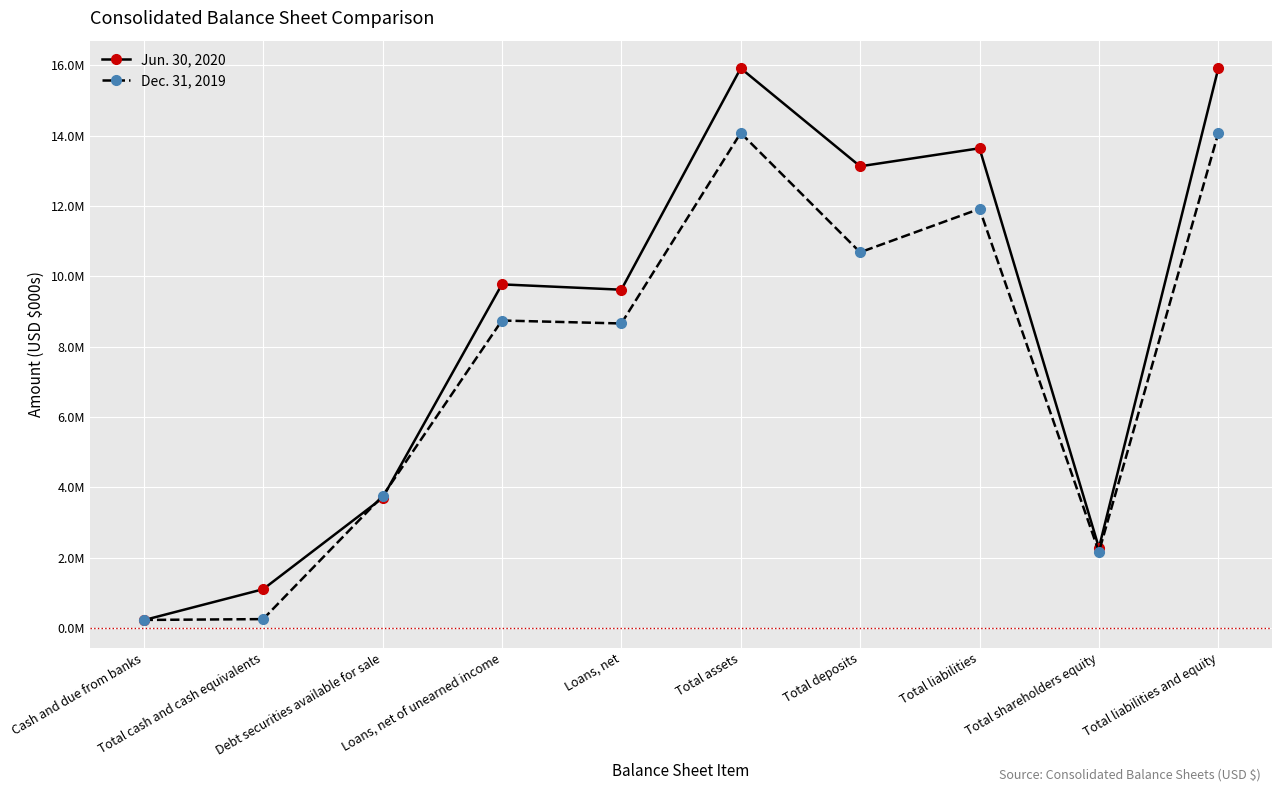

The value of Dec. 31, 2019 at Loans, net of unearned income is 8743465. True or false?

True